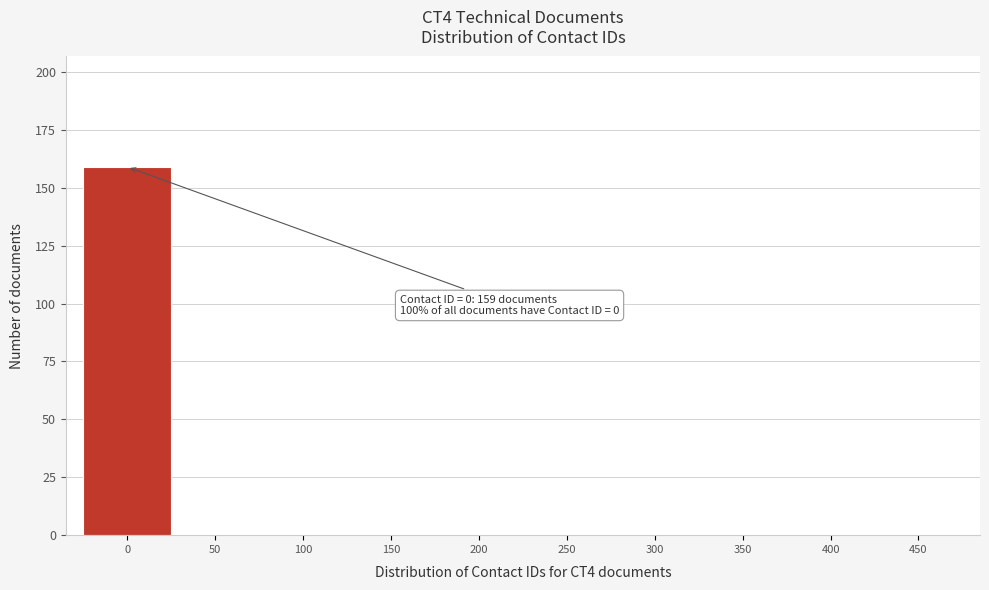

Reading right to left, extract all data points from this chart.

450=0	400=0	350=0	300=0	250=0	200=0	150=0	100=0	50=0	0=159